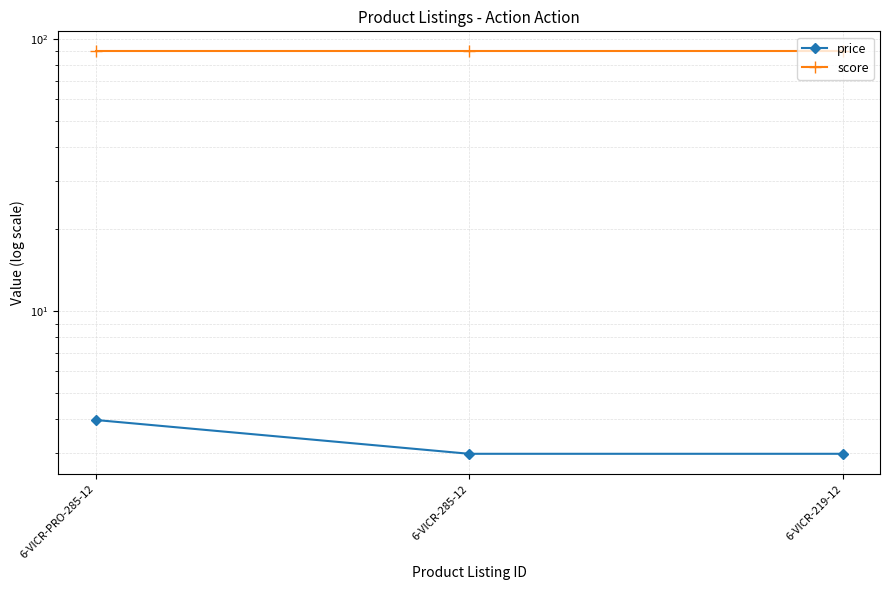

At 6-VICR-219-12, list the series in order from largest to smallest.

score, price